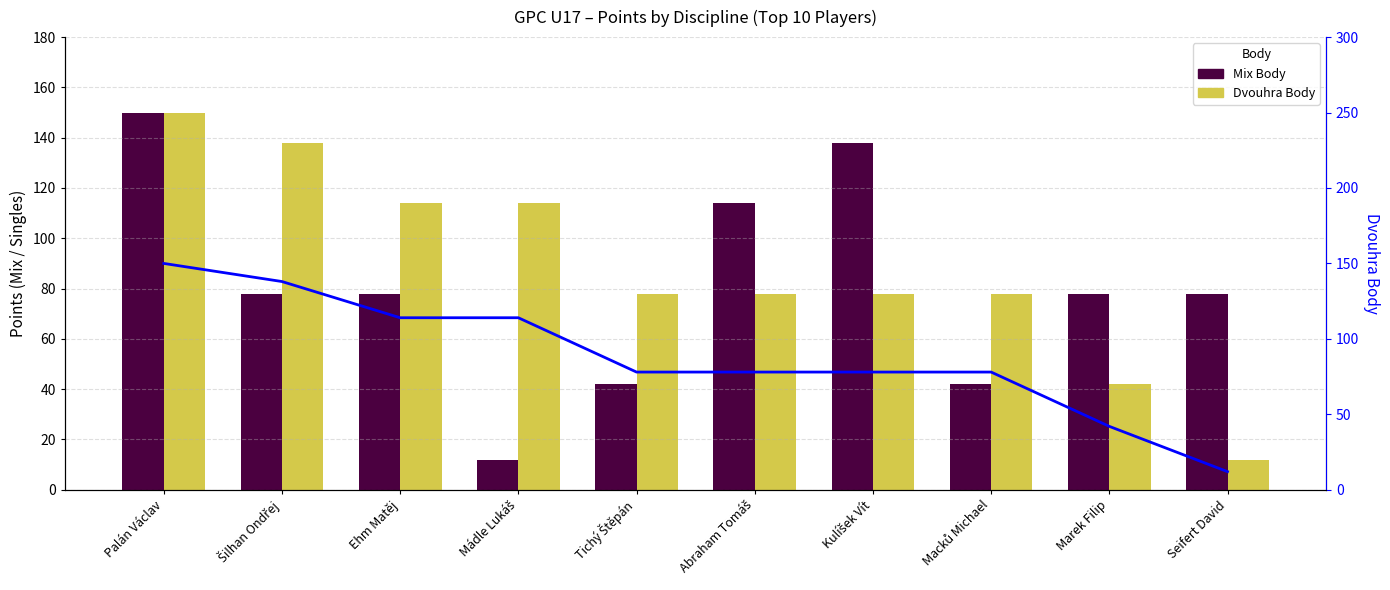

What is the approximate value of Dvouhra Body at Macků Michael, to the nearest 5?

80